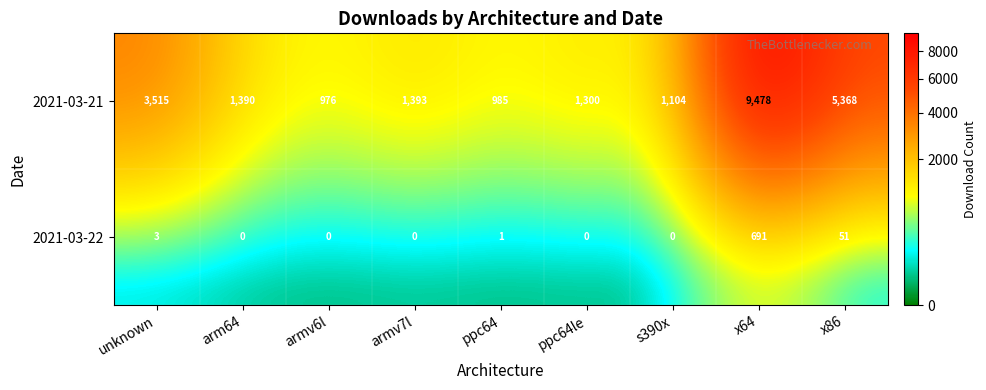

Is the value of 2021-03-22 at armv6l greater than the value of 2021-03-21 at x64?

No